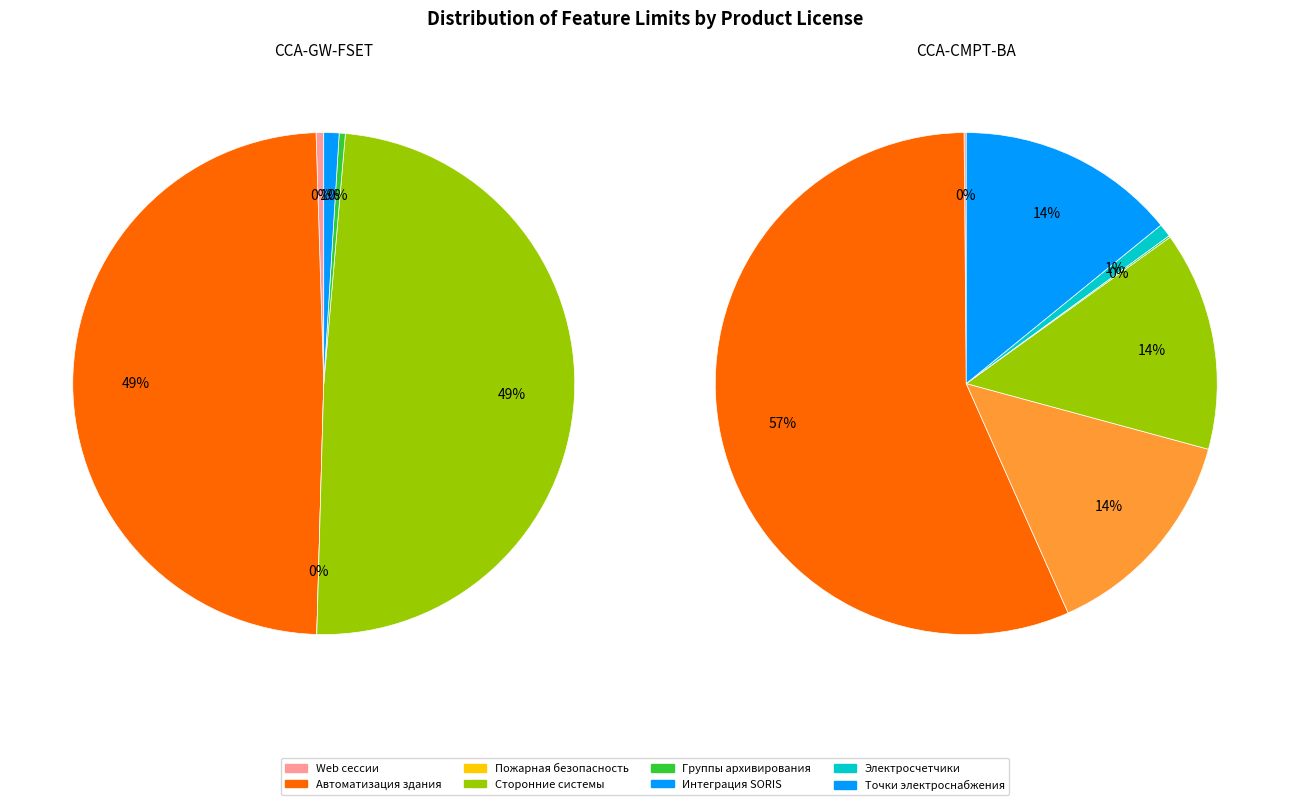

How many slices are in this pie chart?

15